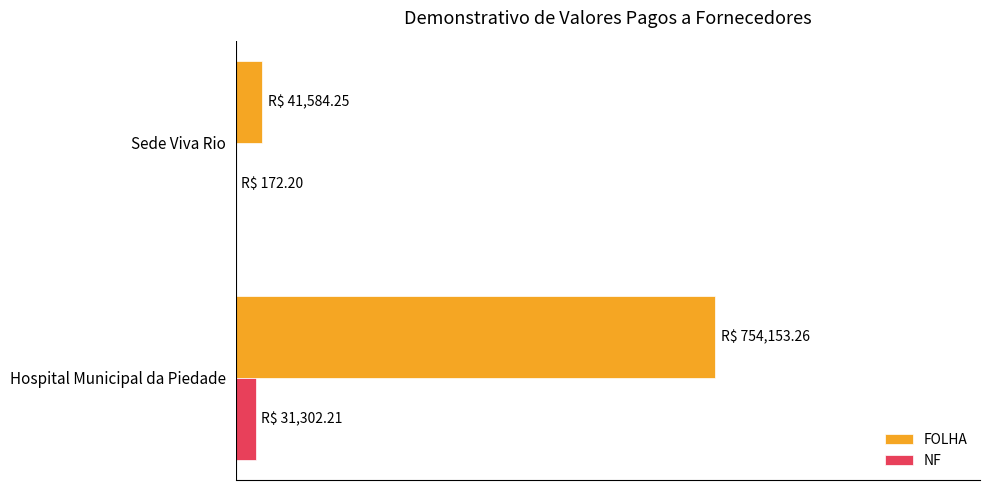

What are all the series names shown in the legend?

FOLHA, NF